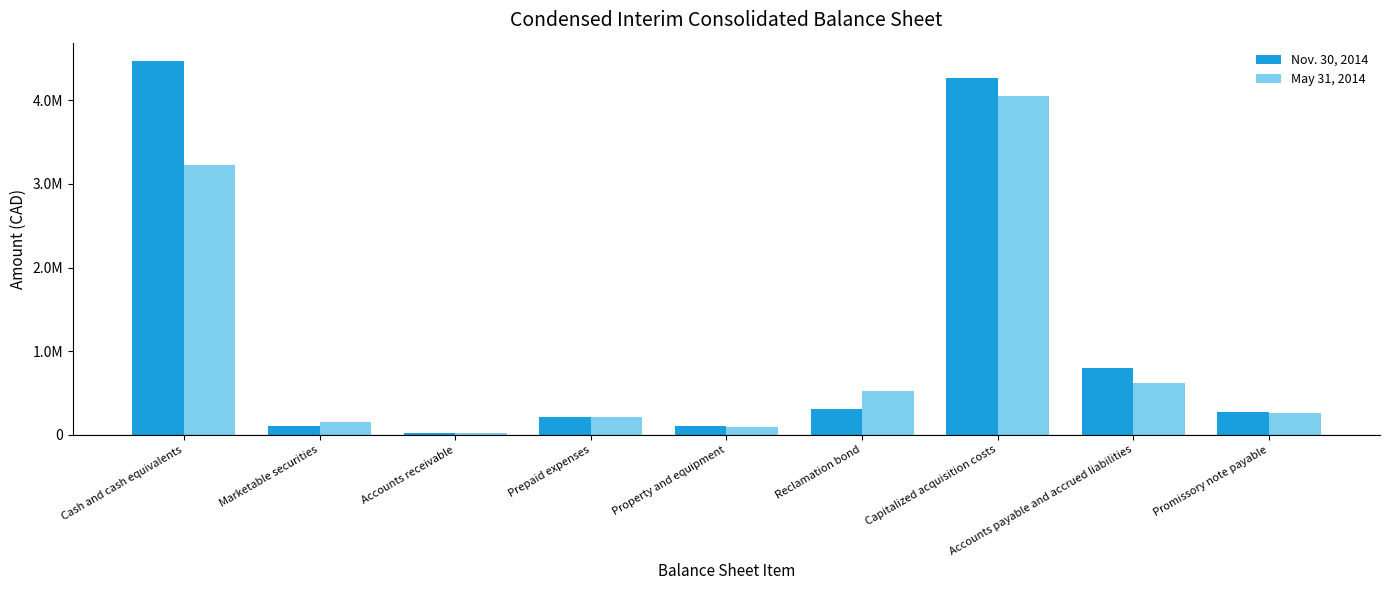

At which label does Nov. 30, 2014 first exceed 274560?

Cash and cash equivalents